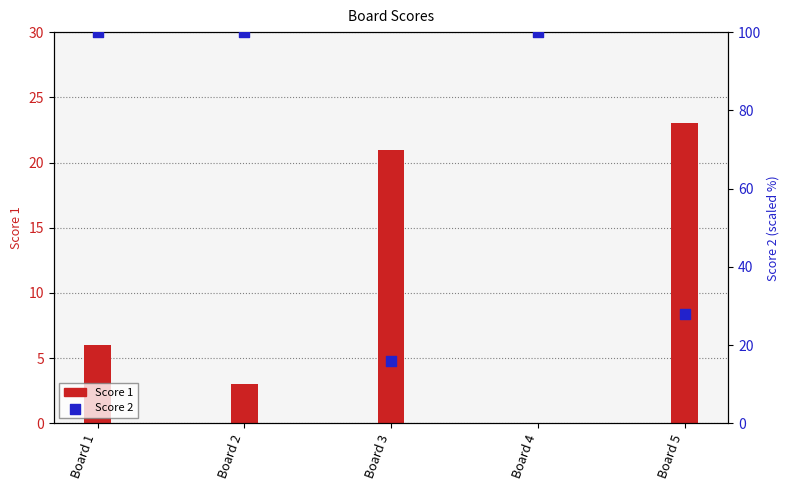

Which series reaches the minimum Y coordinate?

Score 1